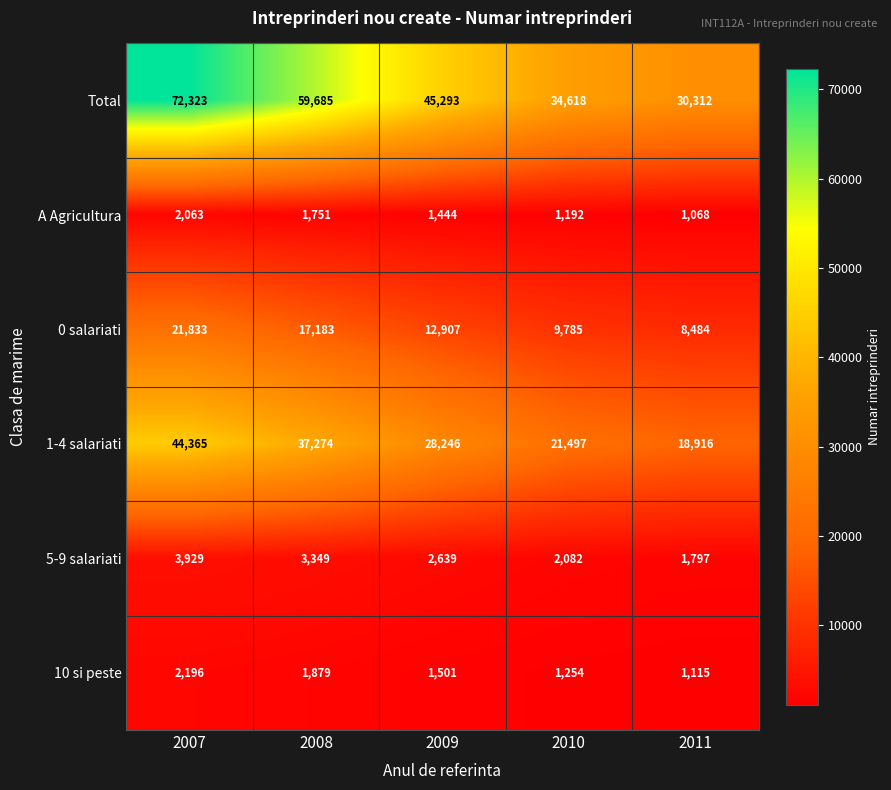

Which series changed the most between 2008 and 2009?

Total